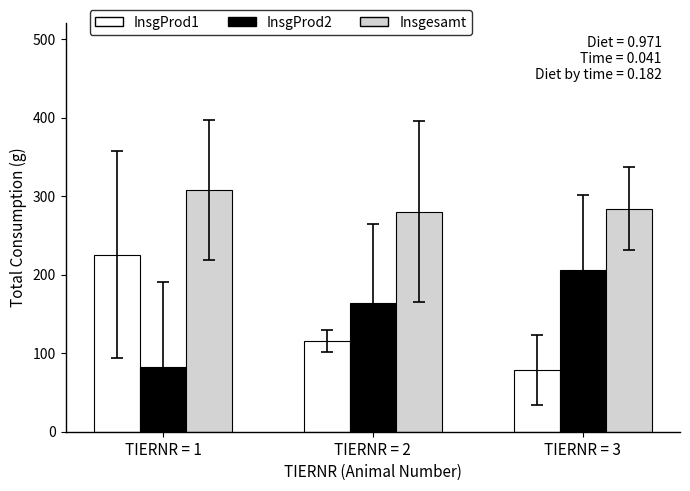

Reading left to right, transcribe all the data shown in this chart.

InsgProd1: 225.2	115.5	78.3
InsgProd2: 82.8	164.5	205.3
Insgesamt: 308.0	280.0	283.7